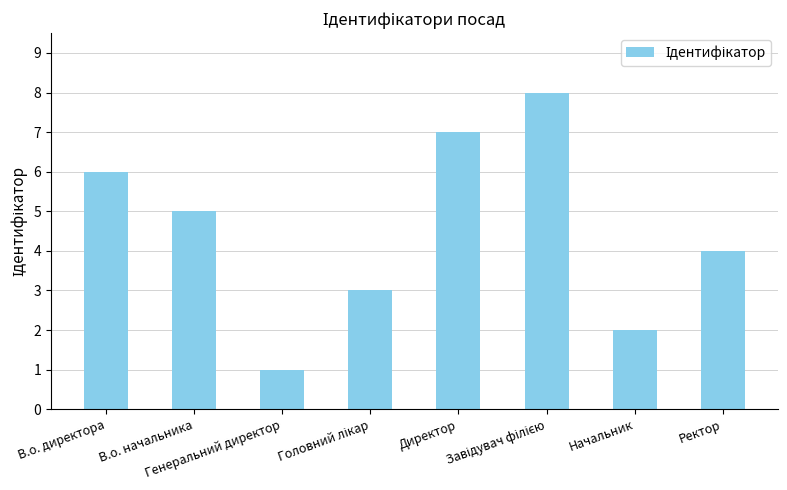

What is the maximum value shown in the chart?

8